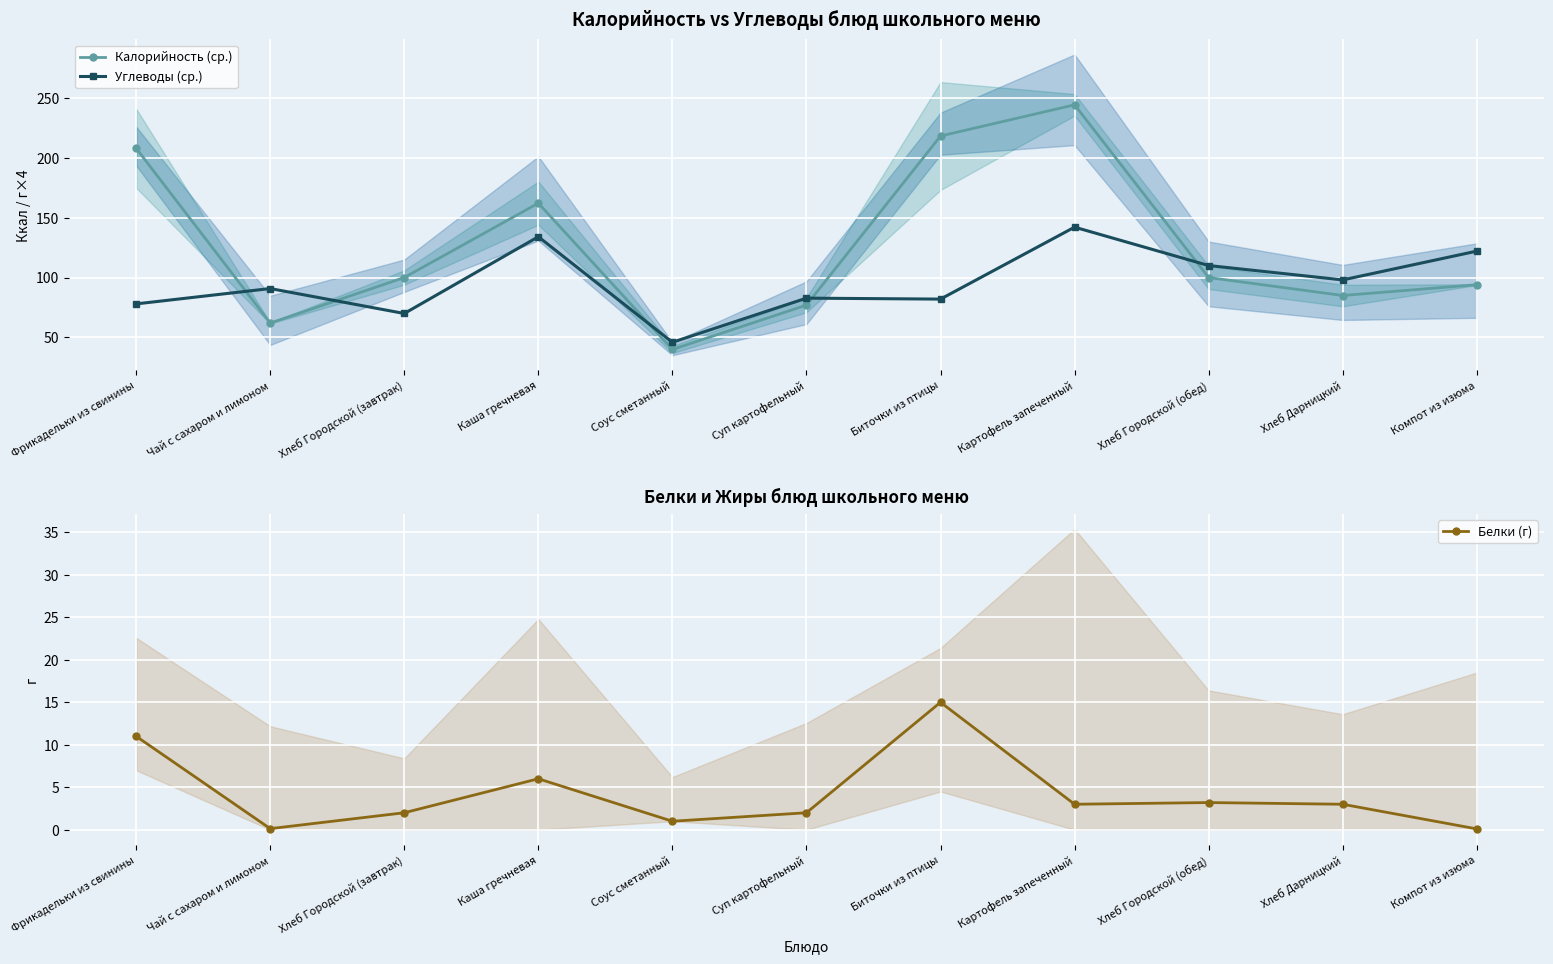

How many intersections are there between Углеводы (ср.) and Калорийность (ср.)?

5